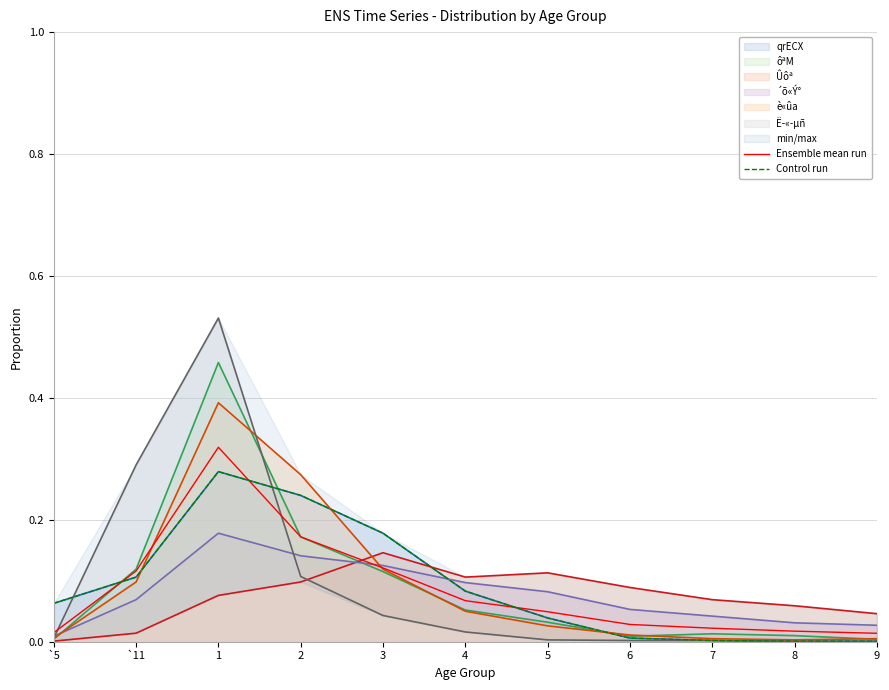

Is it true that Ensemble mean run equals 0.0 at 5?

False